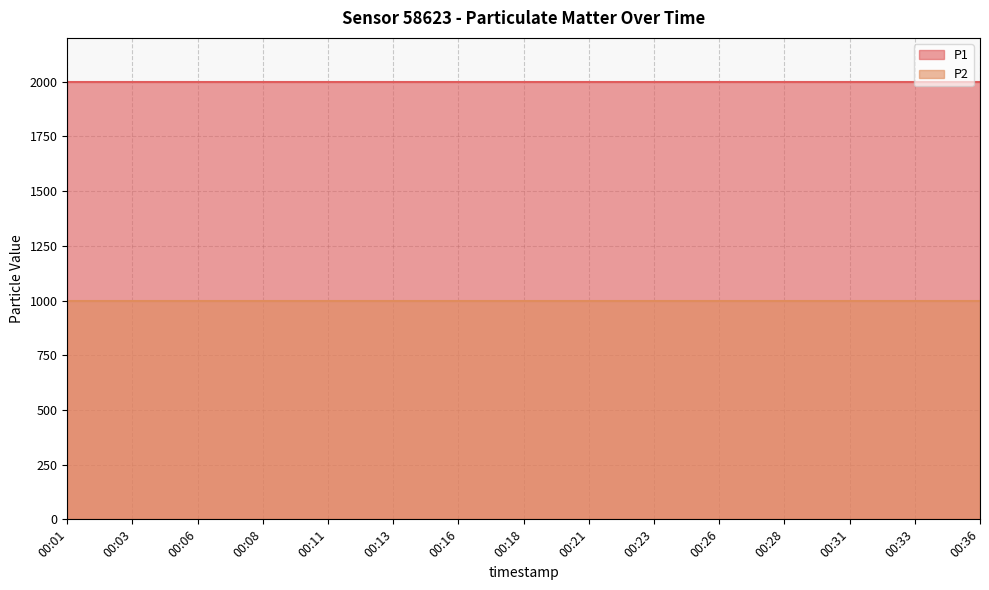

What are all the series names shown in the legend?

P1, P2